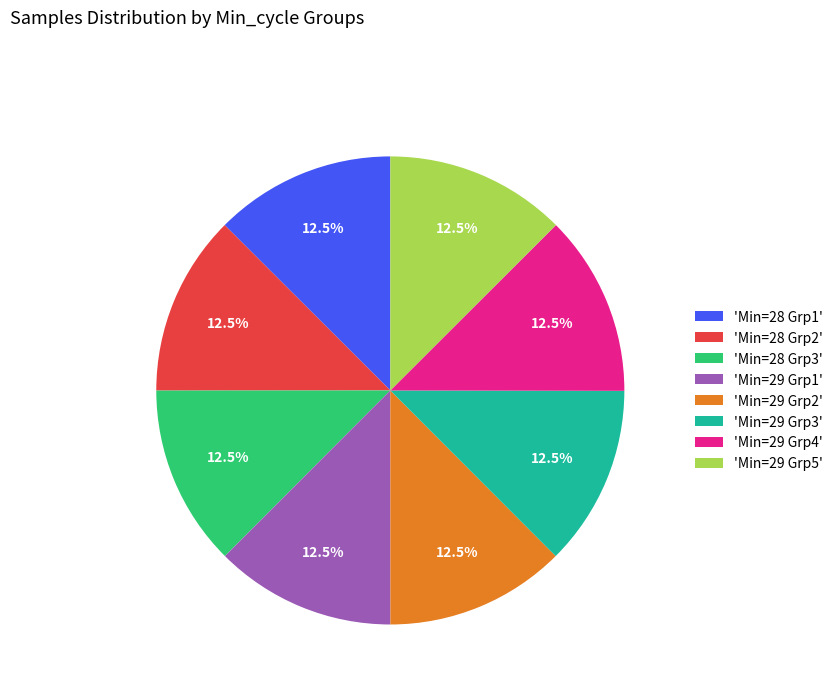

What percentage is NOT represented by 'Min=28 Grp3'?

87.5%